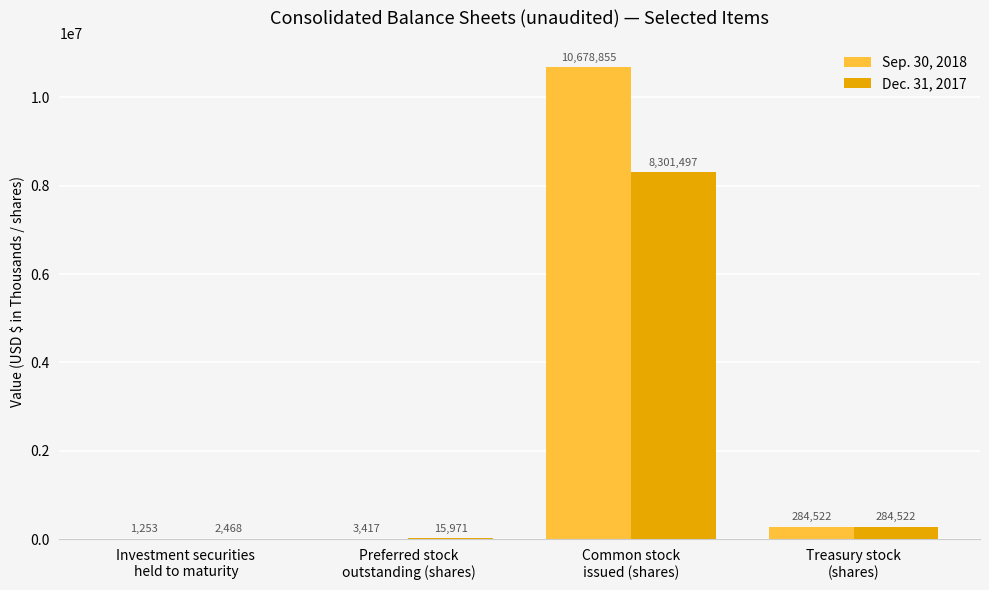

Where is Sep. 30, 2018 nearest to the value 5340054?

Treasury stock
(shares)